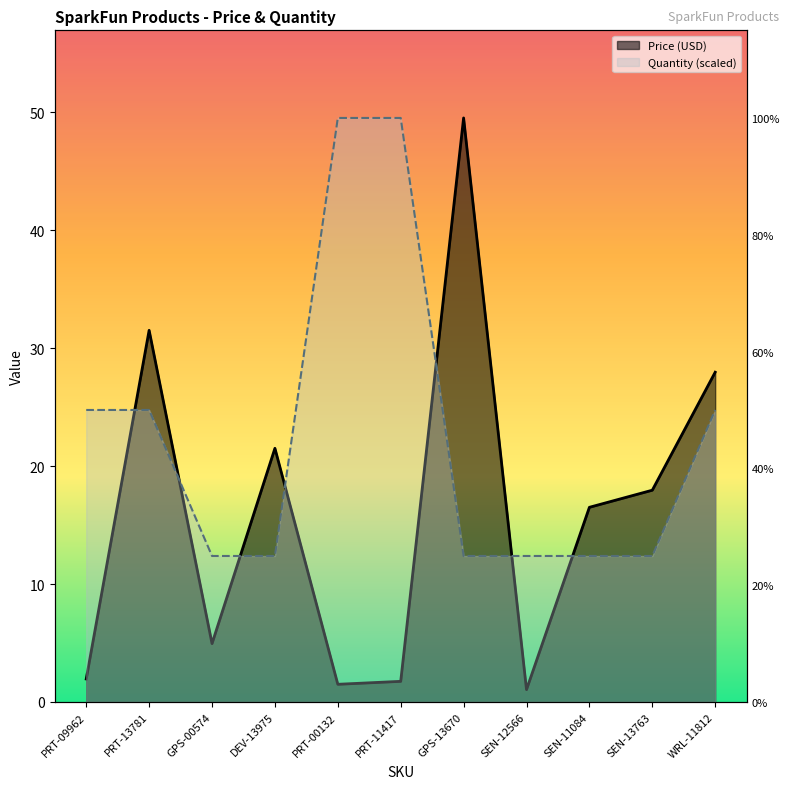

What is the sum of all Price (USD) values?

176.1